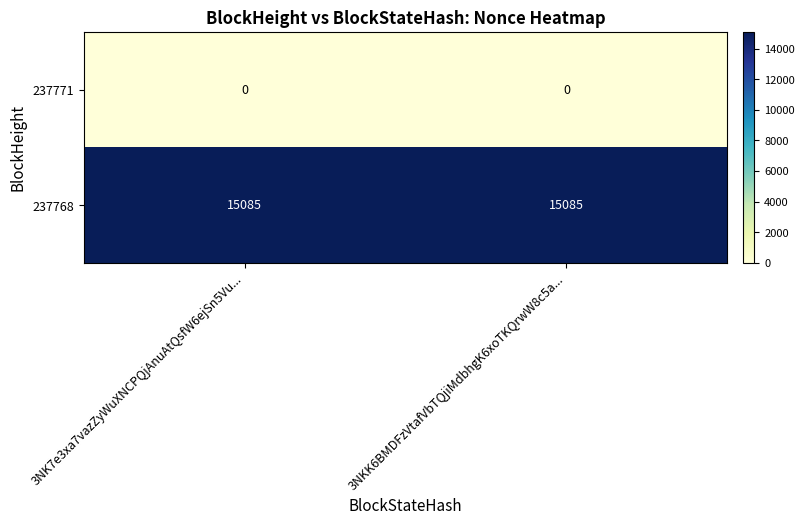

List the series in order of their overall mean, highest first.

237768, 237771